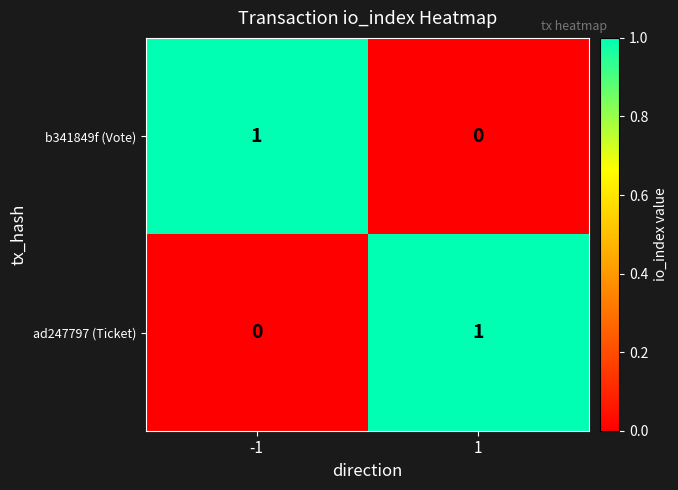

Count the number of data series in this chart.

2